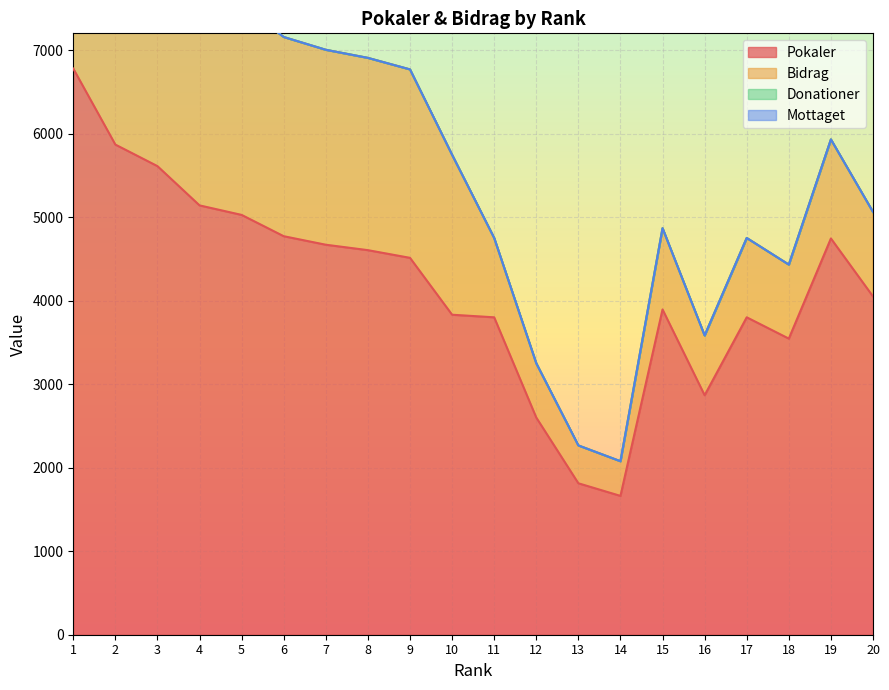

What is the difference between the maximum and minimum values in the Pokaler series?

5116